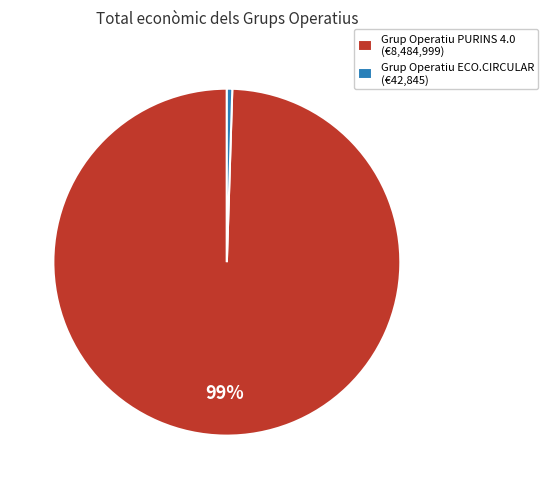

Combined, do Grup Operatiu PURINS 4.0 (€8,484,999) and Grup Operatiu ECO.CIRCULAR (€42,845) account for over 50%?

Yes